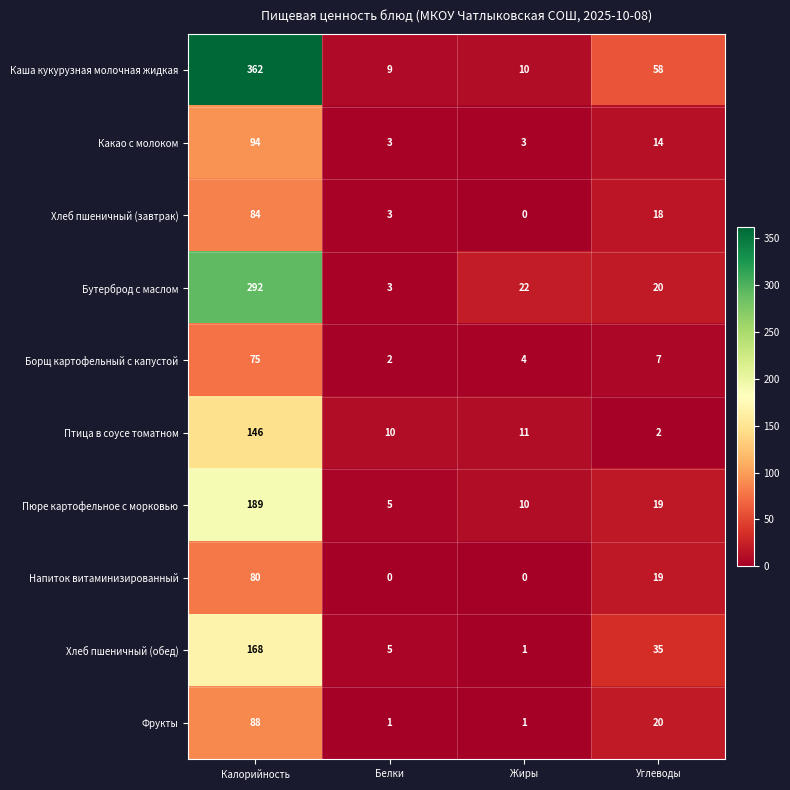

What is the difference between the second highest and minimum values in the Пюре картофельное с морковью series?

14